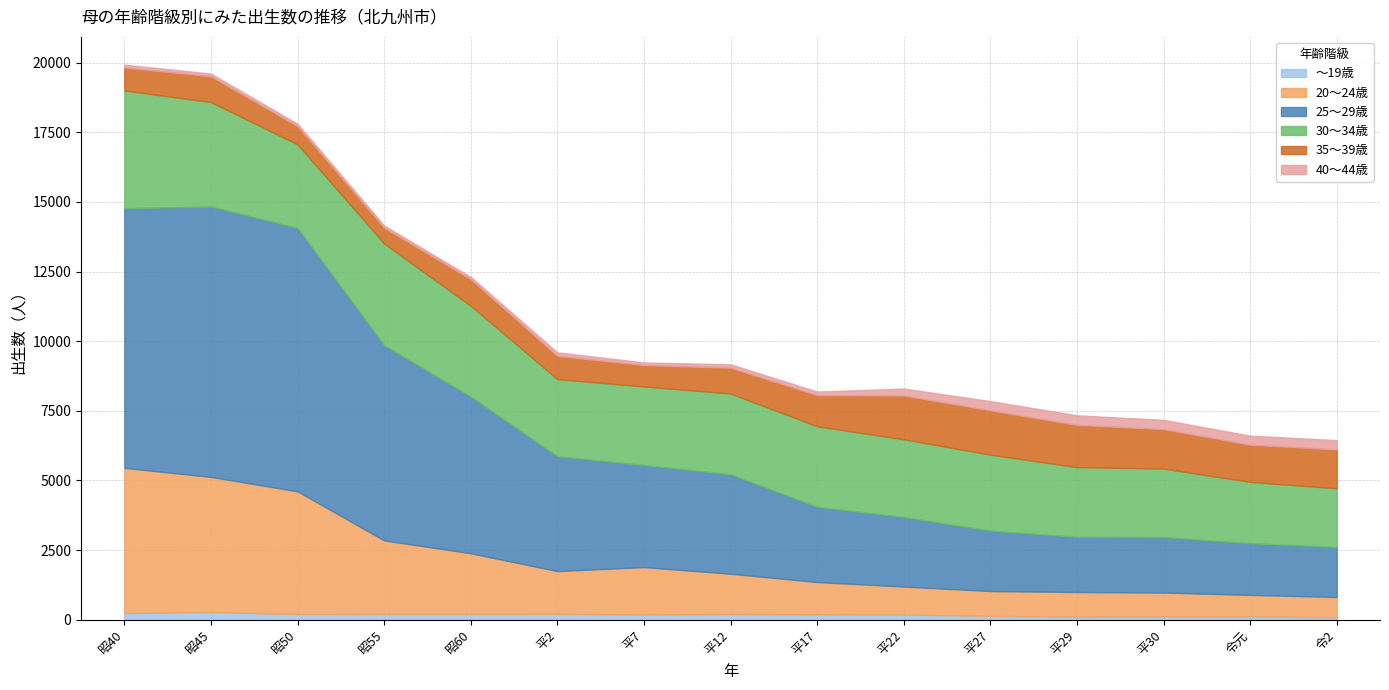

Rank the series at 昭50 from lowest to highest value.

40～44歳, ～19歳, 35～39歳, 30～34歳, 20～24歳, 25～29歳